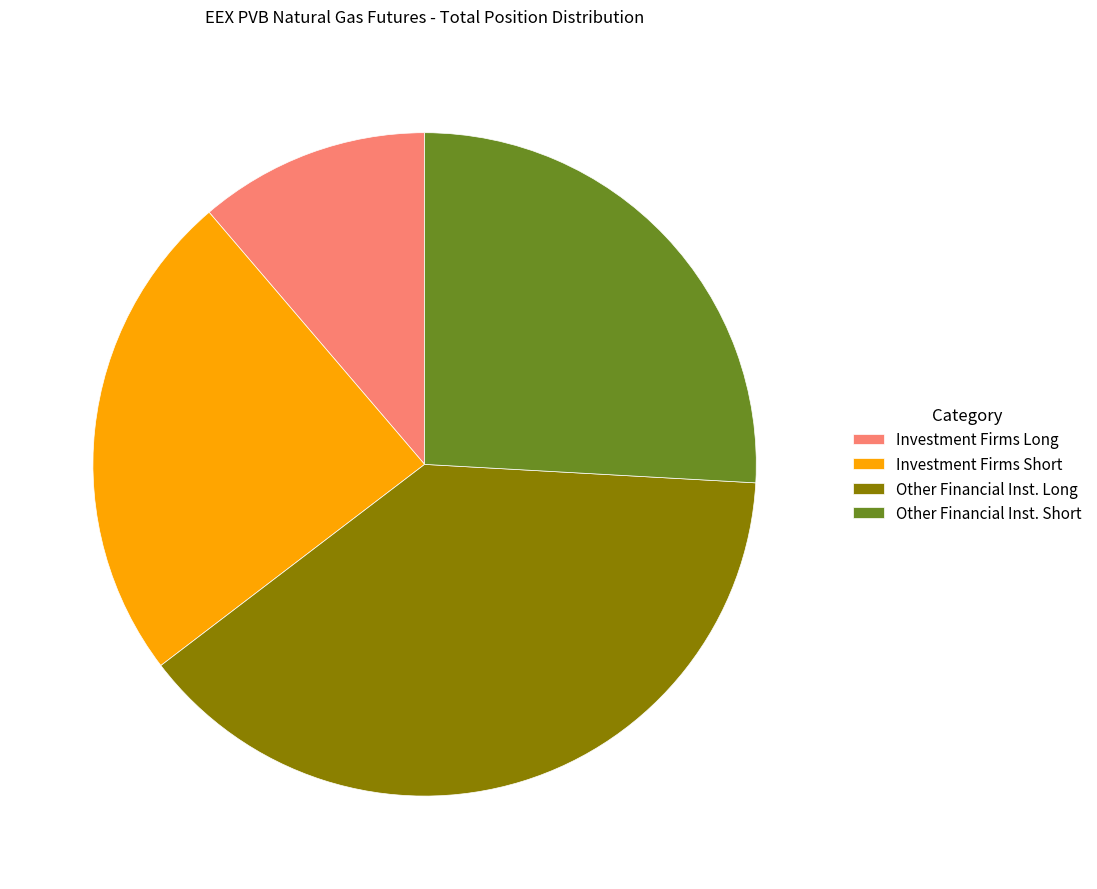

Approximately how many times larger is the value at Investment Firms Short compared to Investment Firms Long?

2.1